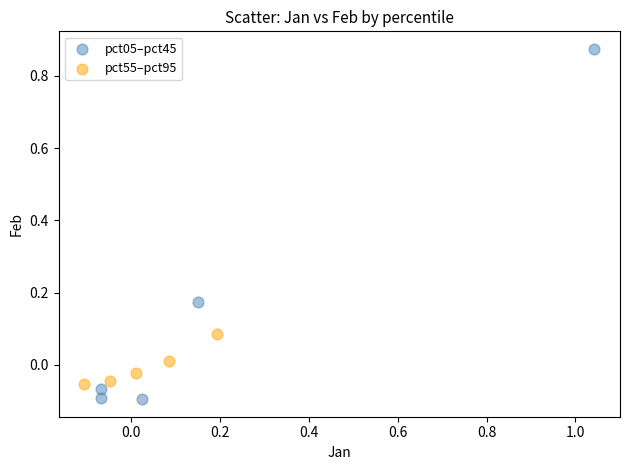

Which series reaches the maximum Y coordinate?

pct05–pct45